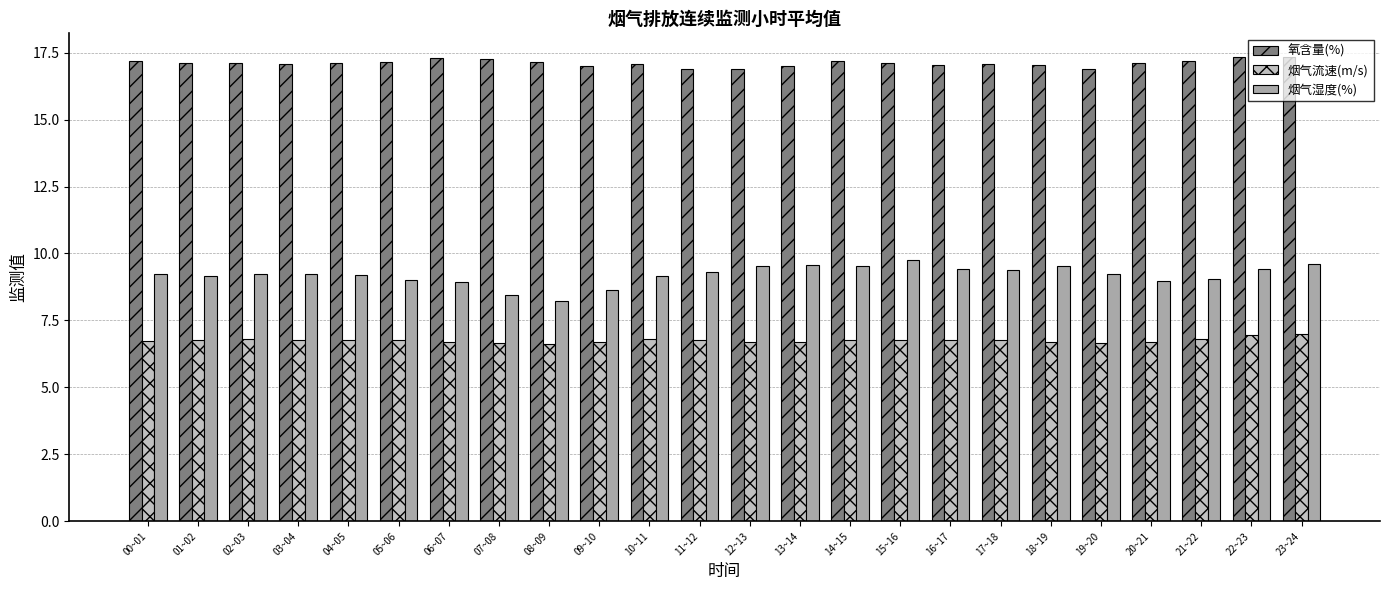

What is the minimum value shown in the chart?

6.6